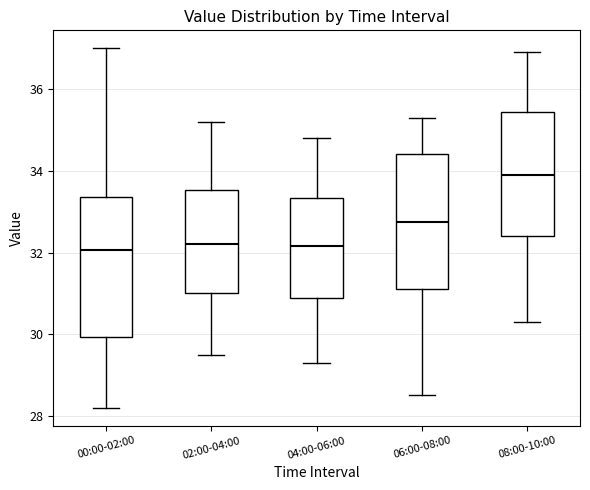

Where is the upper edge of the box for 08:00-10:00 on the y-axis? The values are not printed on the chart, so give them approximately, as read against the axis.

35.4